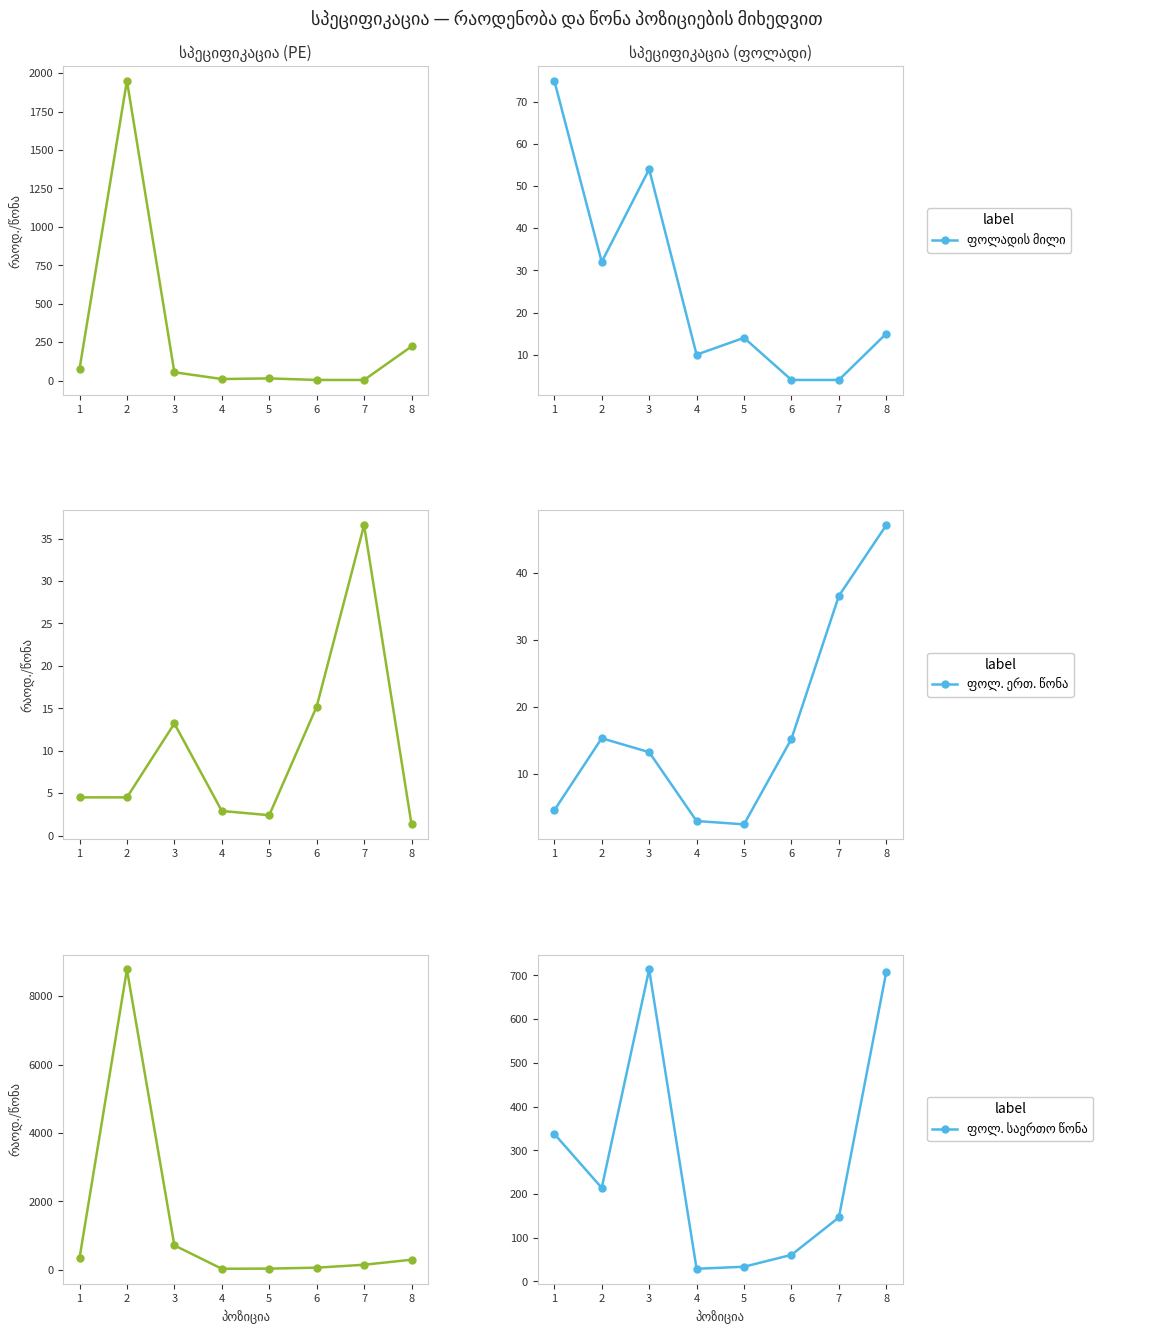

What is the value of the ფოლადის მილი point at the 4th from the left?

10.0